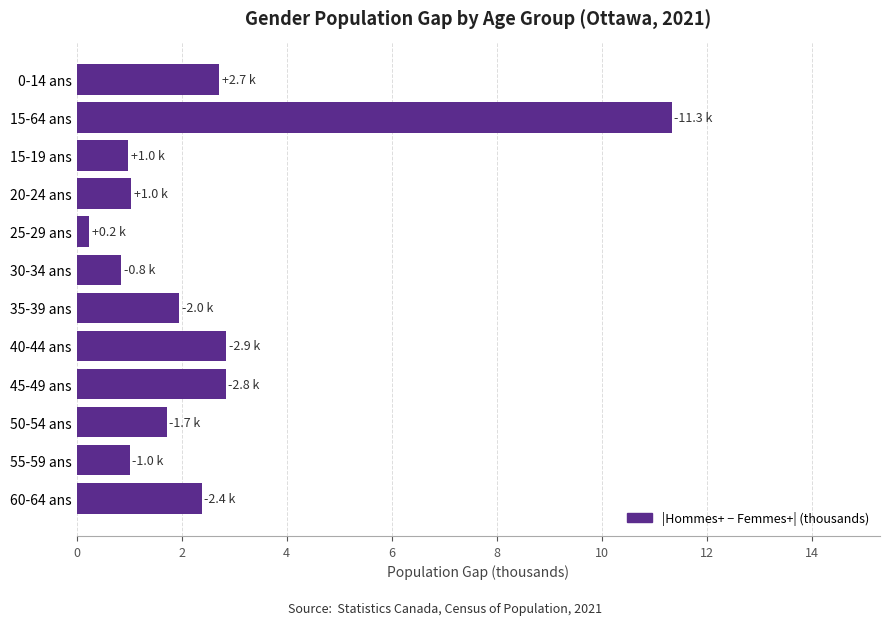

Approximately how many times larger is the value at 15-19 ans compared to 40-44 ans?

0.3